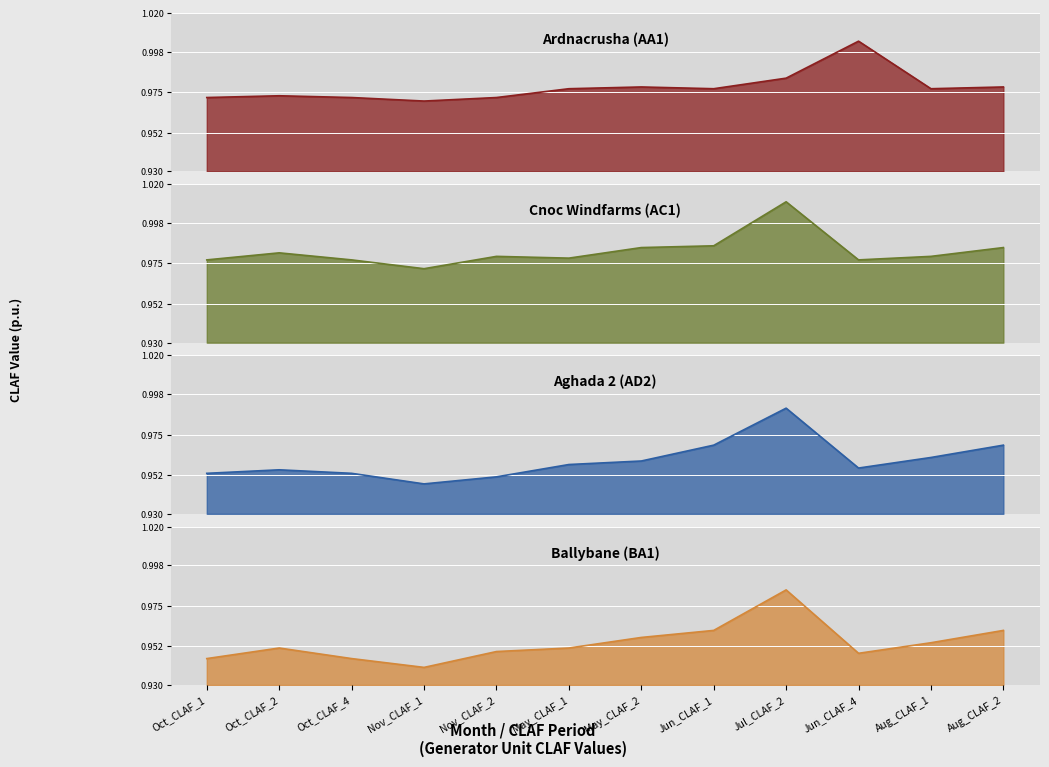

Where is the first local maximum for Cnoc Windfarms (AC1)?

Oct_CLAF_2